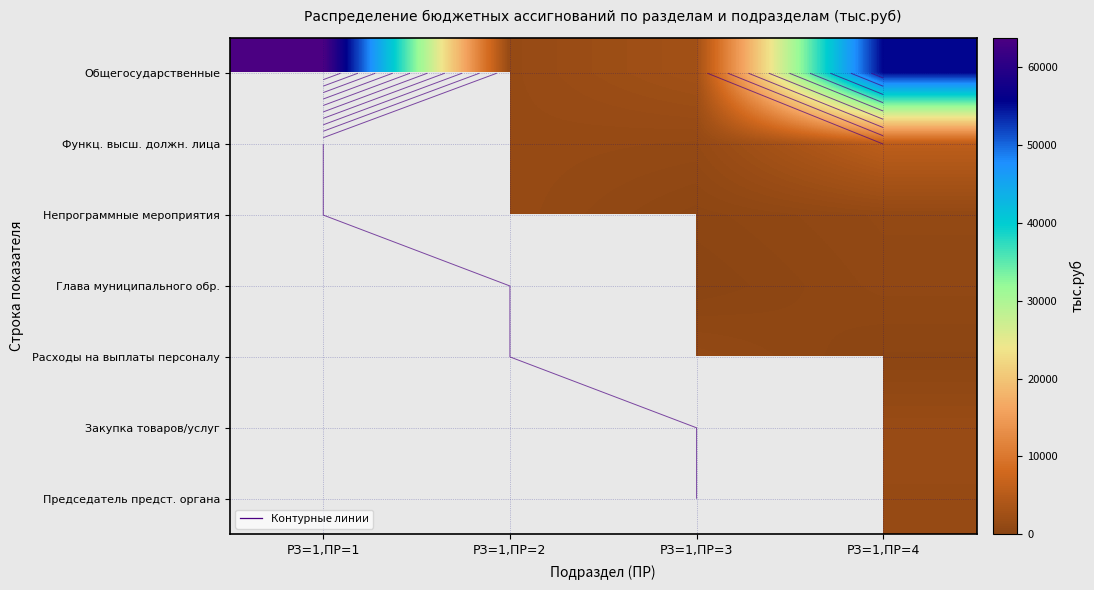

The value of Глава муниципального обр. at РЗ=1,ПР=4 is 847.4. True or false?

True